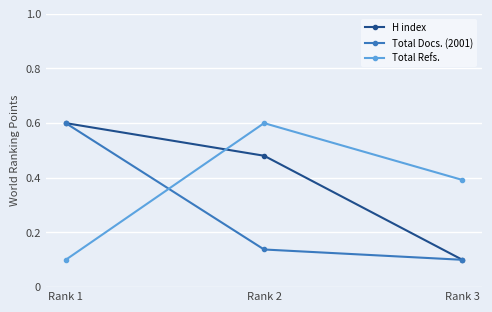

Is it true that Total Refs. equals 0.6 at Rank 2?

True